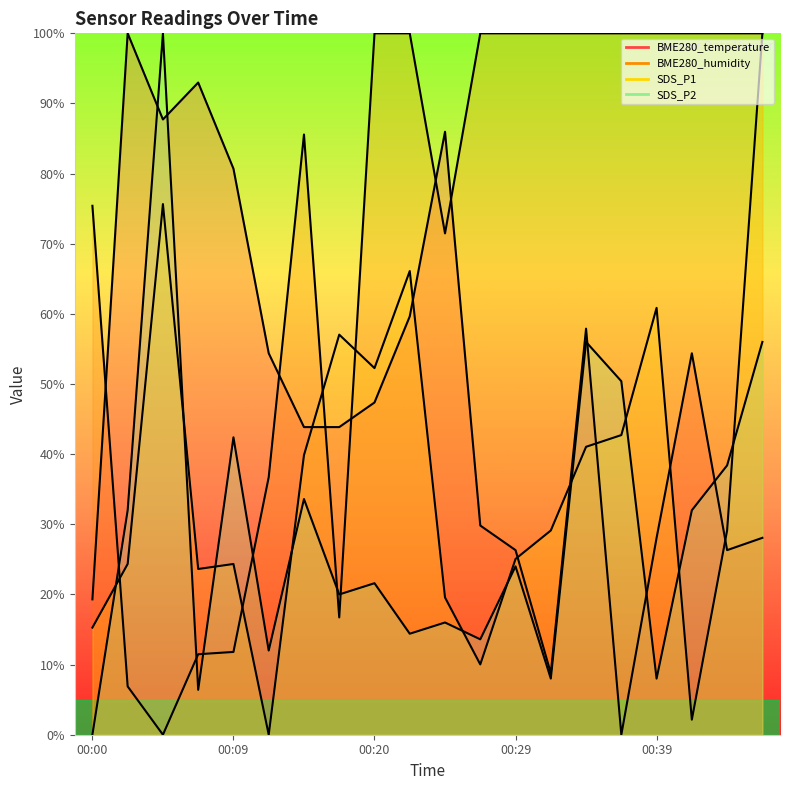

What is the value of the SDS_P1 point at the 15th from the left?

41.1